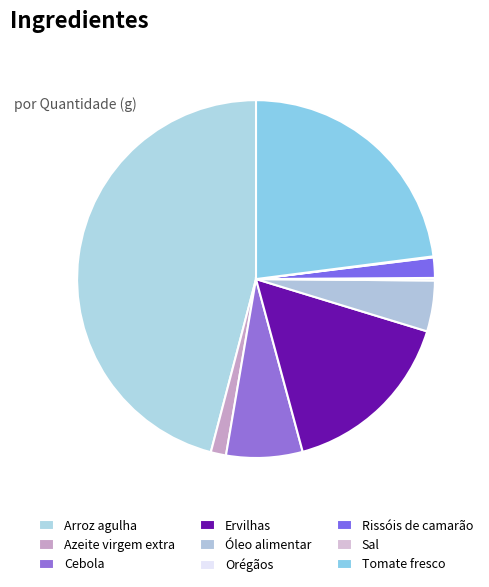

To the nearest percent, what is the difference between the largest and smallest slice percentages?

46%